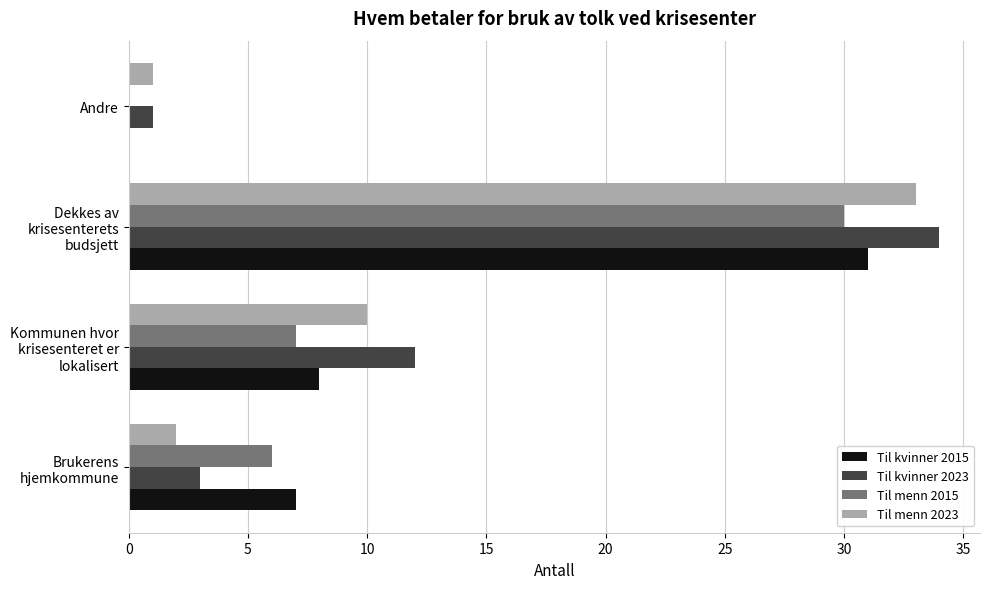

What is the greatest value displayed?

34